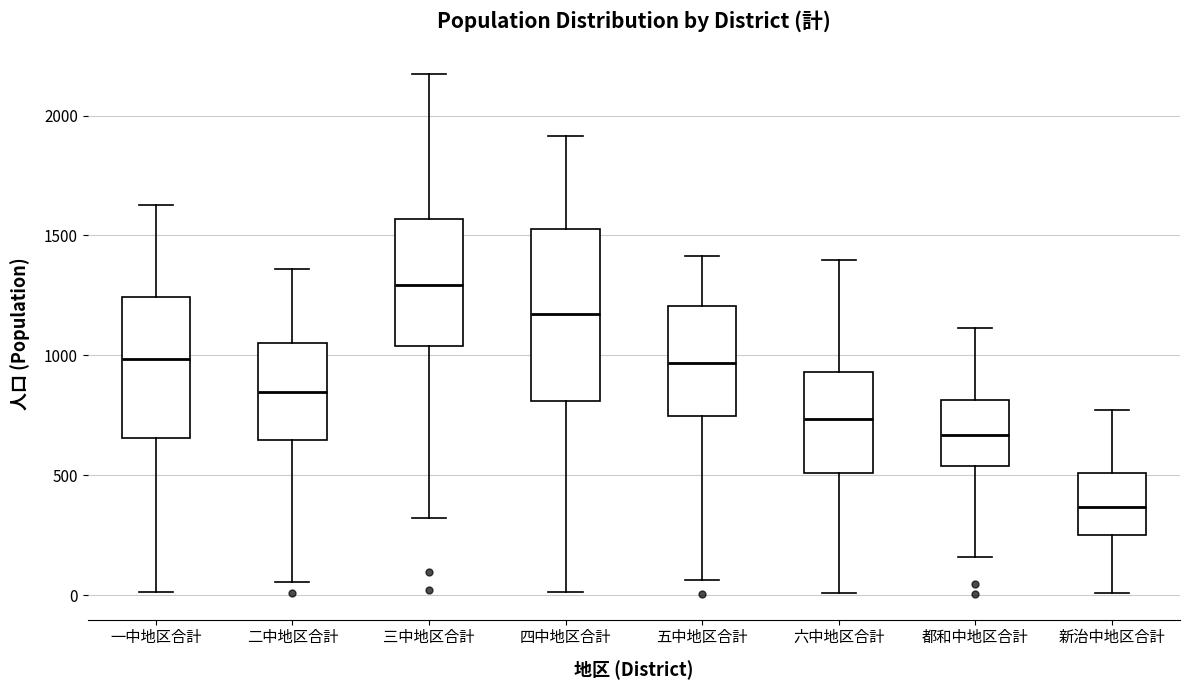

Where is the upper edge of the box for 六中地区合計 on the y-axis? The values are not printed on the chart, so give them approximately, as read against the axis.

950